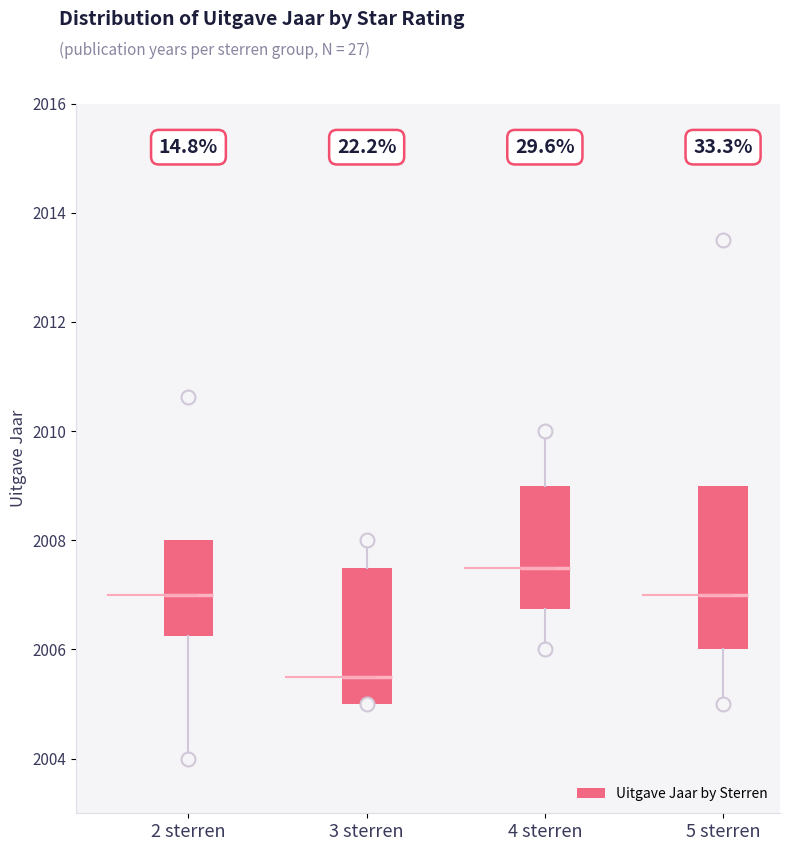

Reading left to right, transcribe this box plot: for each box, give where its median line is, the range the box spans, and where its two whiskers end, as read against the y-axis. The values are not printed on the chart, so give them approximately, as read against the axis.

2 sterren: median 2007.0, box 2006.2 to 2008.0, whiskers 2004.0 to 2008.0
3 sterren: median 2005.6, box 2005.0 to 2007.6, whiskers 2005.0 to 2008.0
4 sterren: median 2007.6, box 2006.8 to 2009.0, whiskers 2006.0 to 2010.0
5 sterren: median 2007.0, box 2006.0 to 2009.0, whiskers 2005.0 to 2009.0